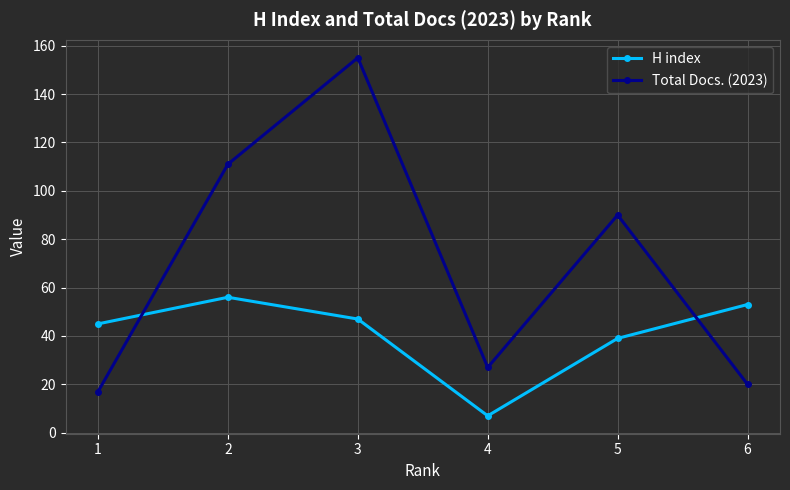

Is the value of Total Docs. (2023) at 5 greater than the value of H index at 1?

Yes